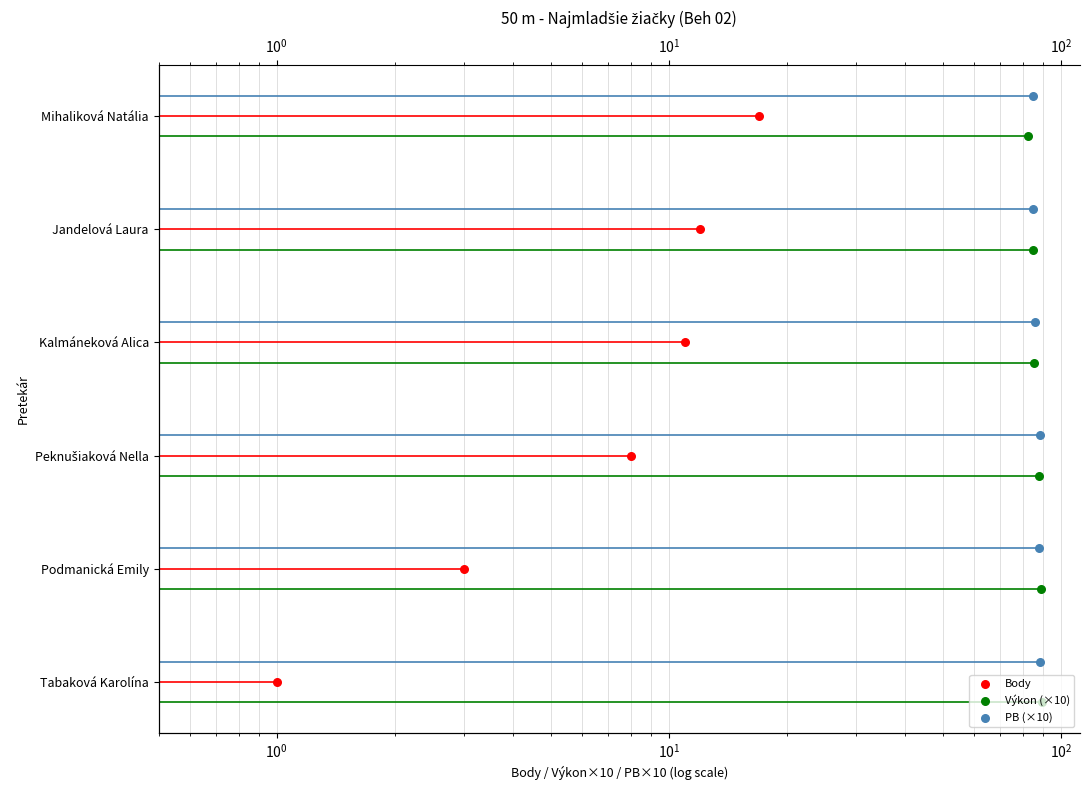

Which series has the widest spread of Y values?

Body